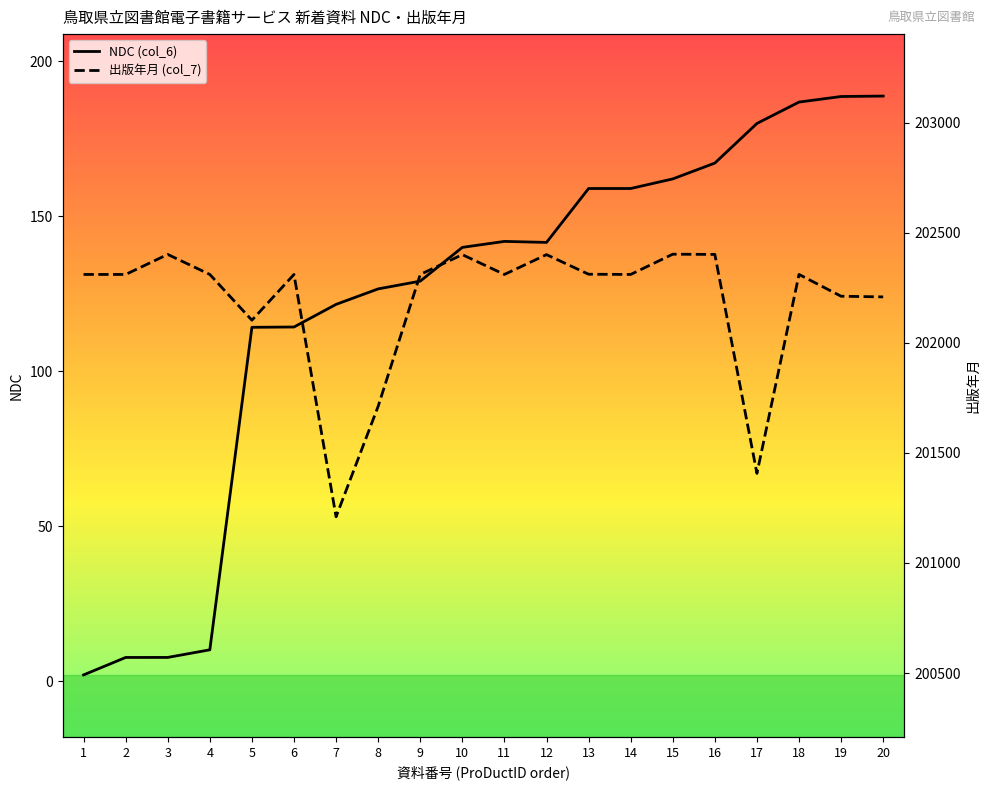

Which label corresponds to the smallest value in the chart?

1